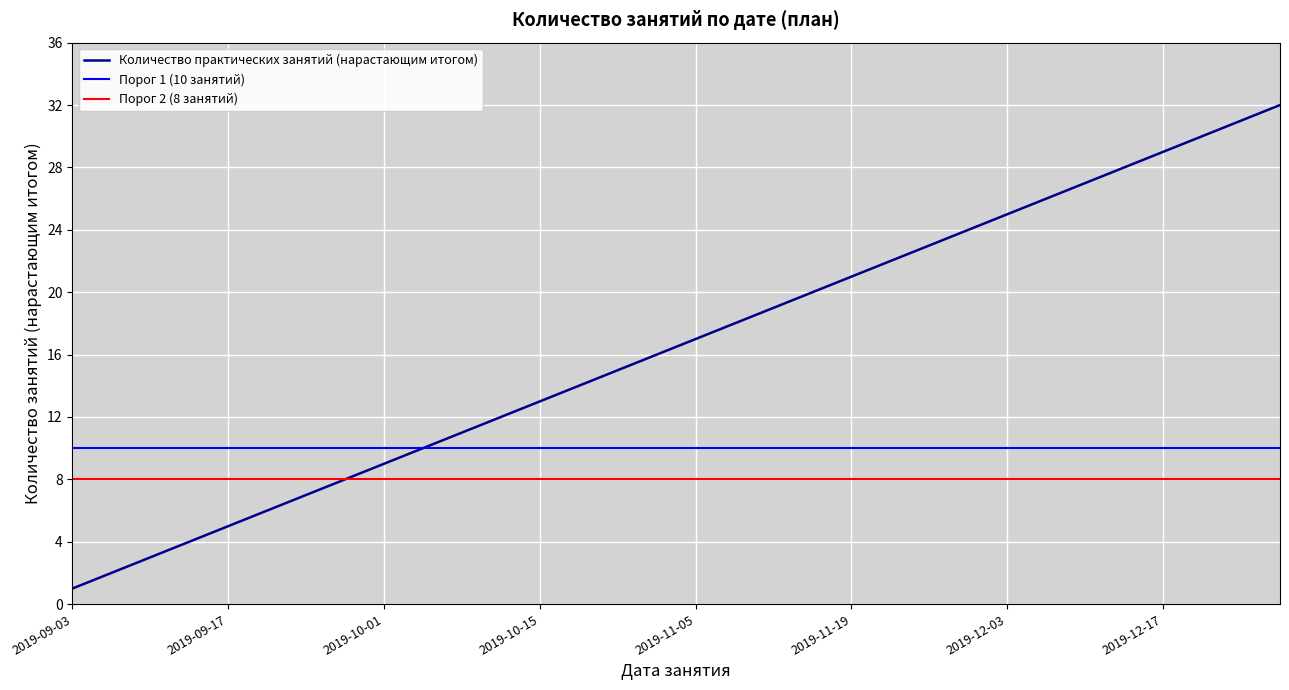

What is the ratio of the value at 2019-12-24 to the value at 2019-11-19?

1.5